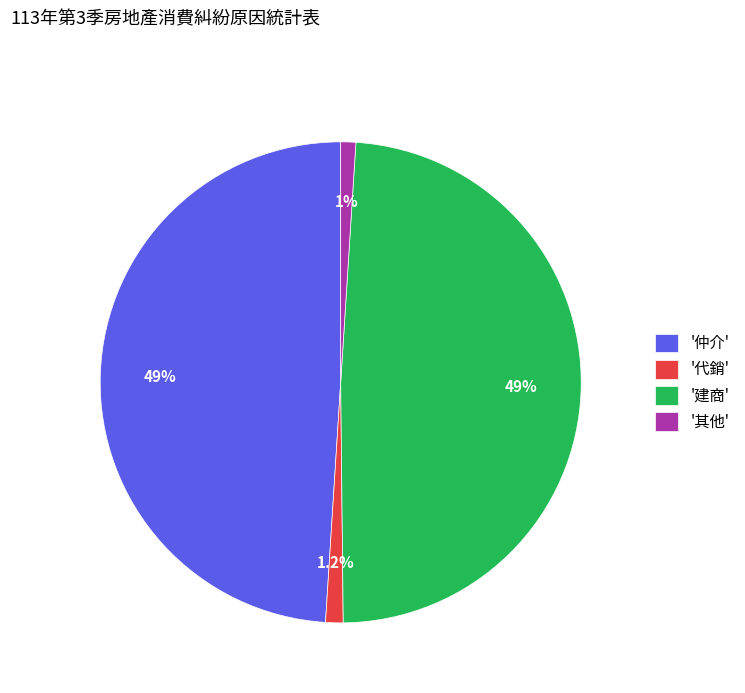

What percentage is NOT represented by '仲介'?

51.0%